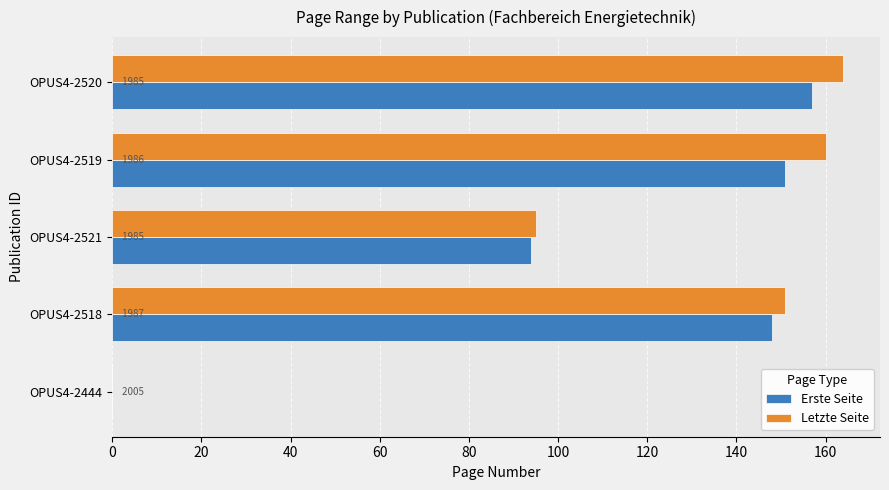

What are all the series names shown in the legend?

Erste Seite, Letzte Seite